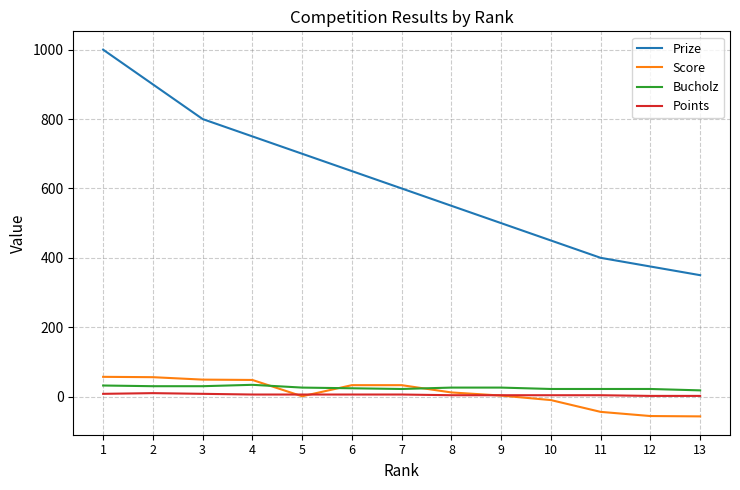

True or false: Points and Prize cross at least once.

False